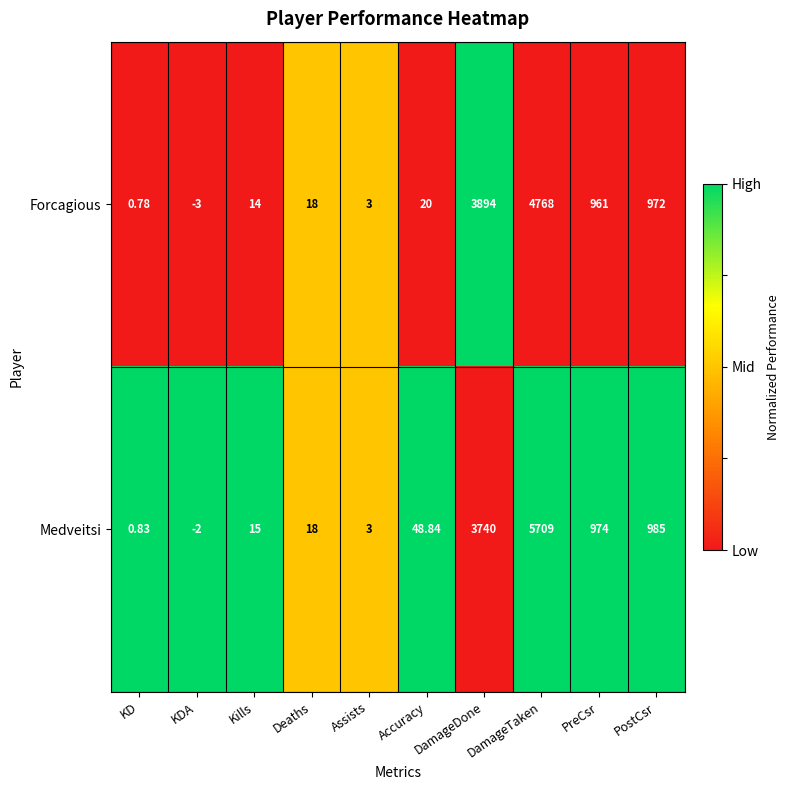

What is the greatest value displayed?

5709.0